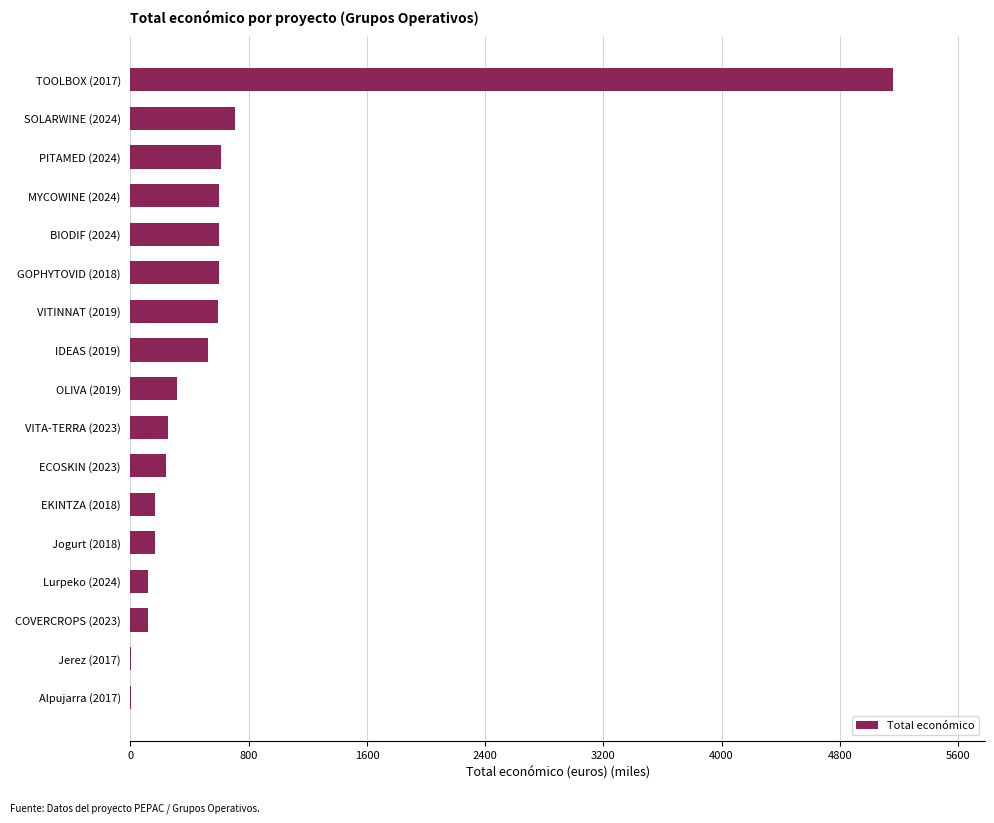

Where is the data nearest to the value 2584?

SOLARWINE (2024)